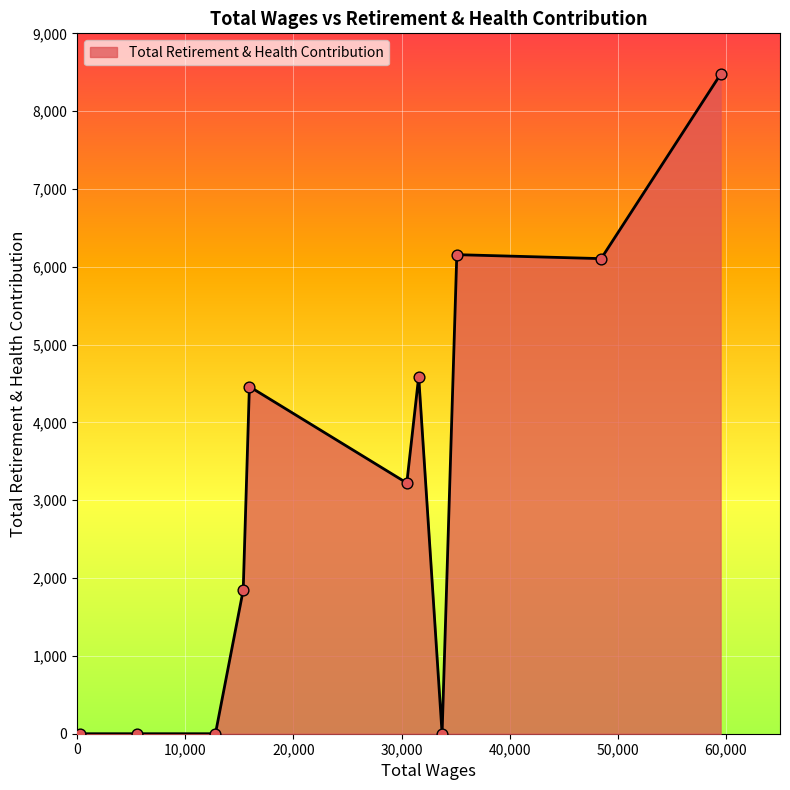

What is the greatest value displayed?

8475